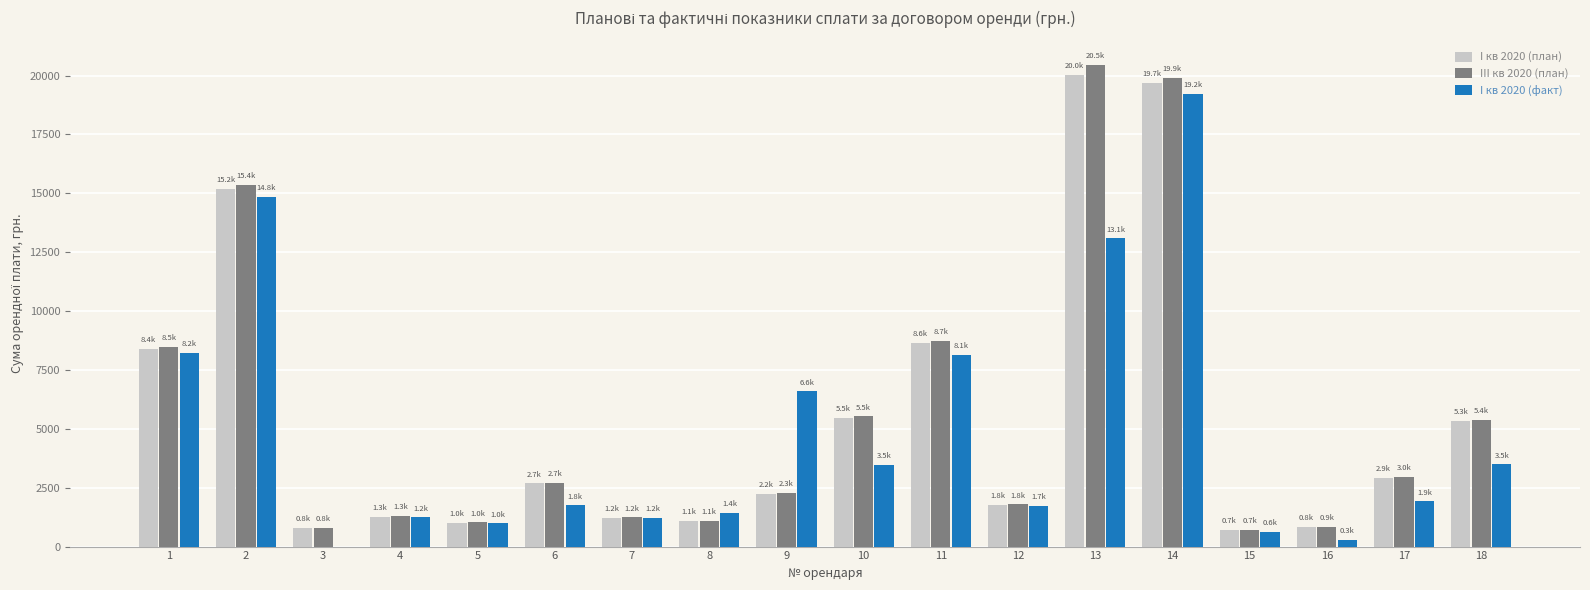

Is the value of I кв 2020 (факт) at 4 greater than the value of III кв 2020 (план) at 12?

No